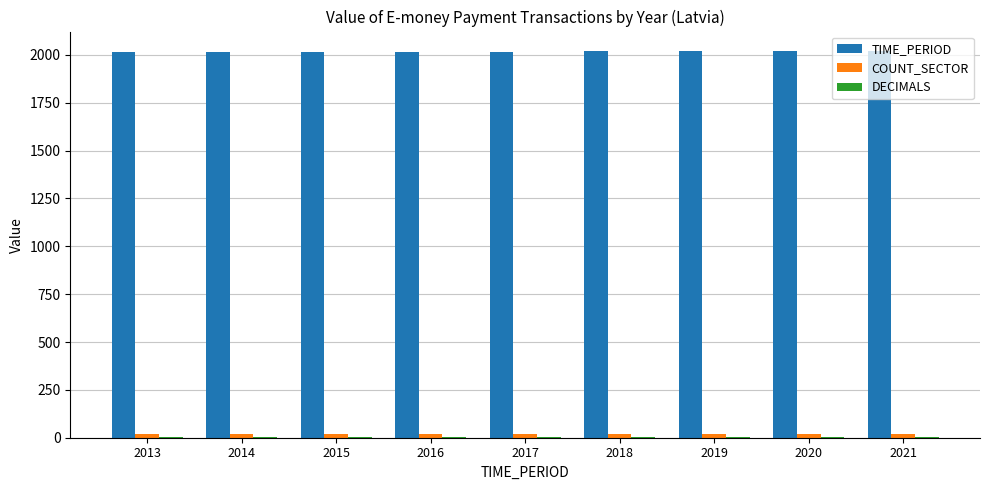

List the series in order of their peak value, highest first.

TIME_PERIOD, COUNT_SECTOR, DECIMALS